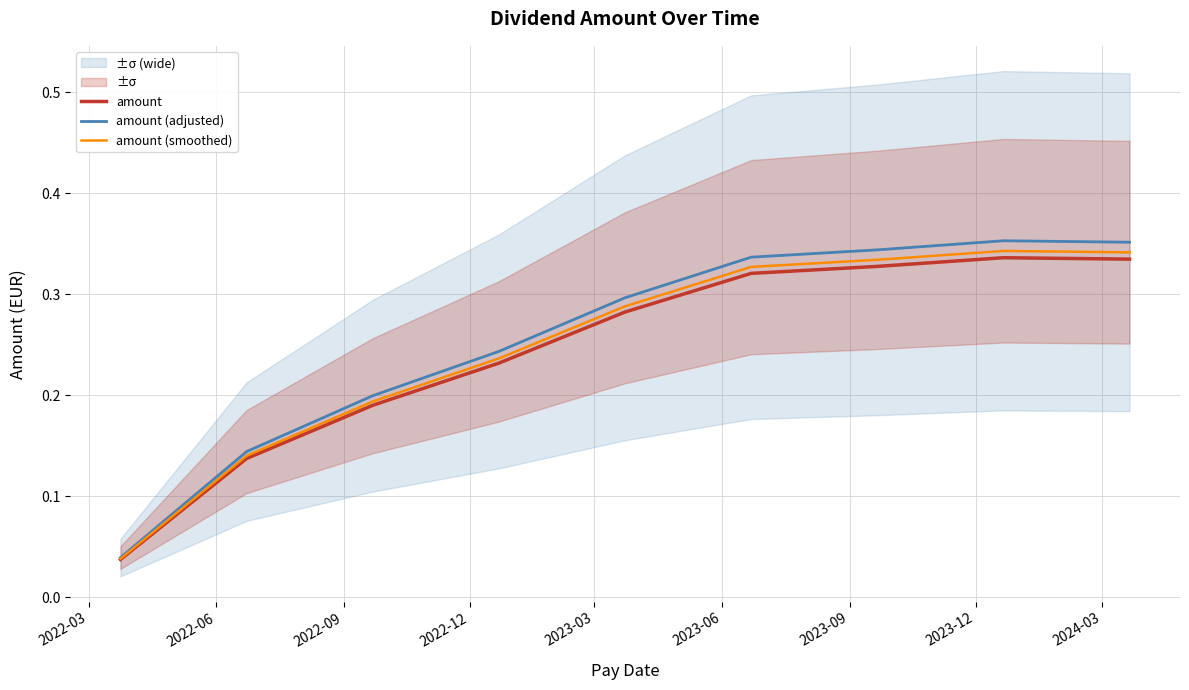

What is the highest value of the amount series?

0.3